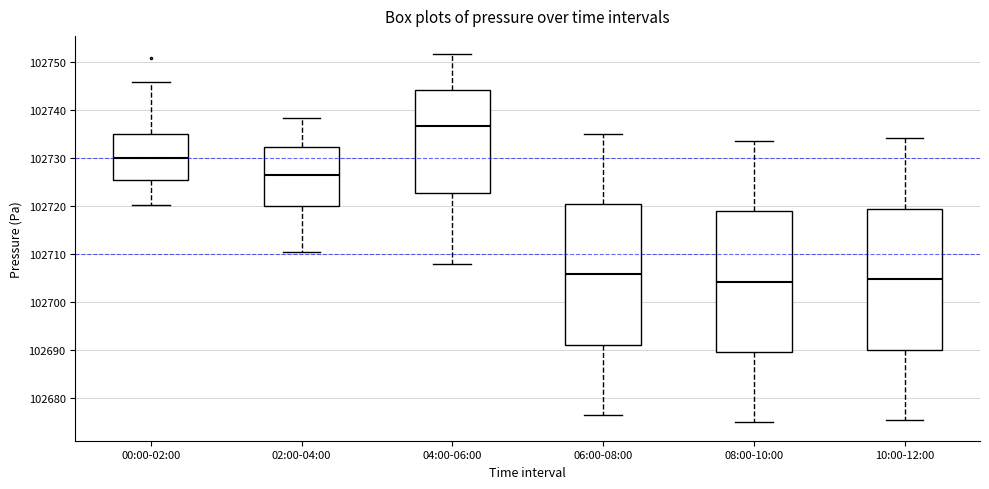

Which box's median line is the highest?

04:00-06:00